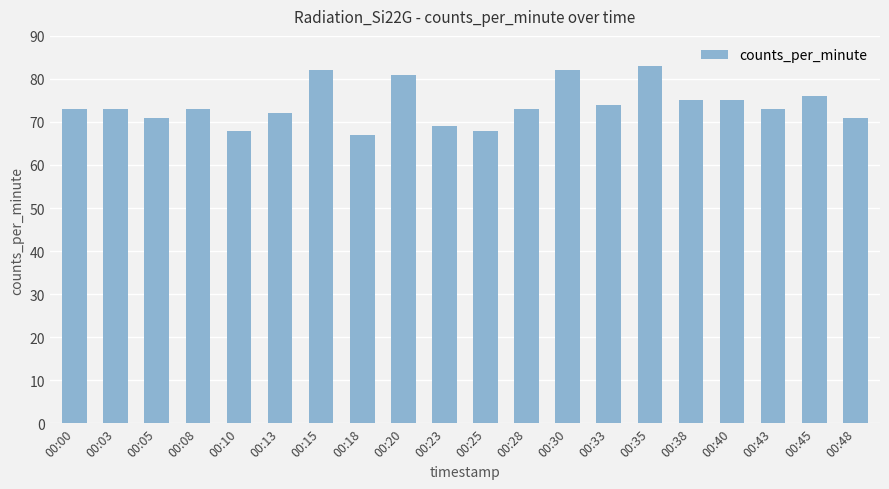

How many data points does each series have?

20